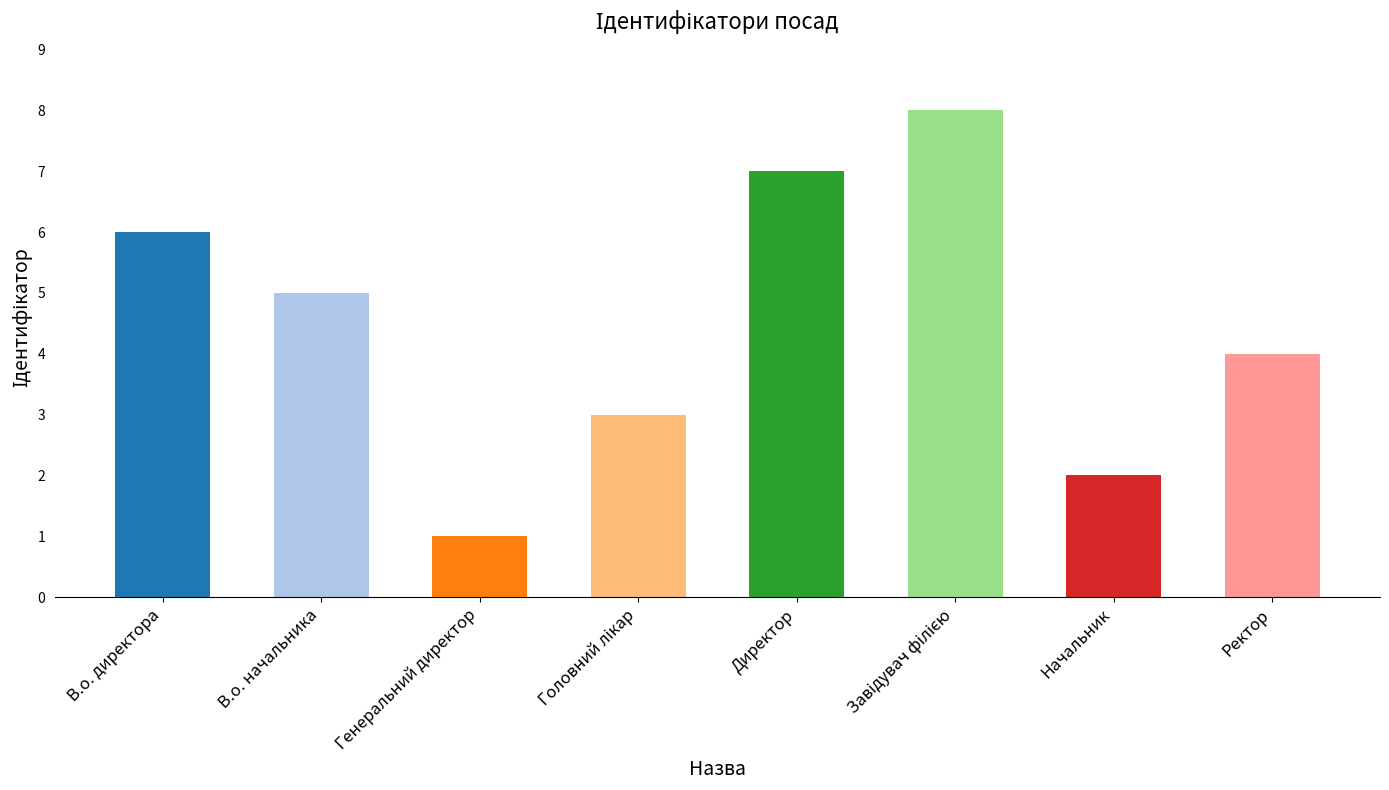

What position from the right is Начальник?

2